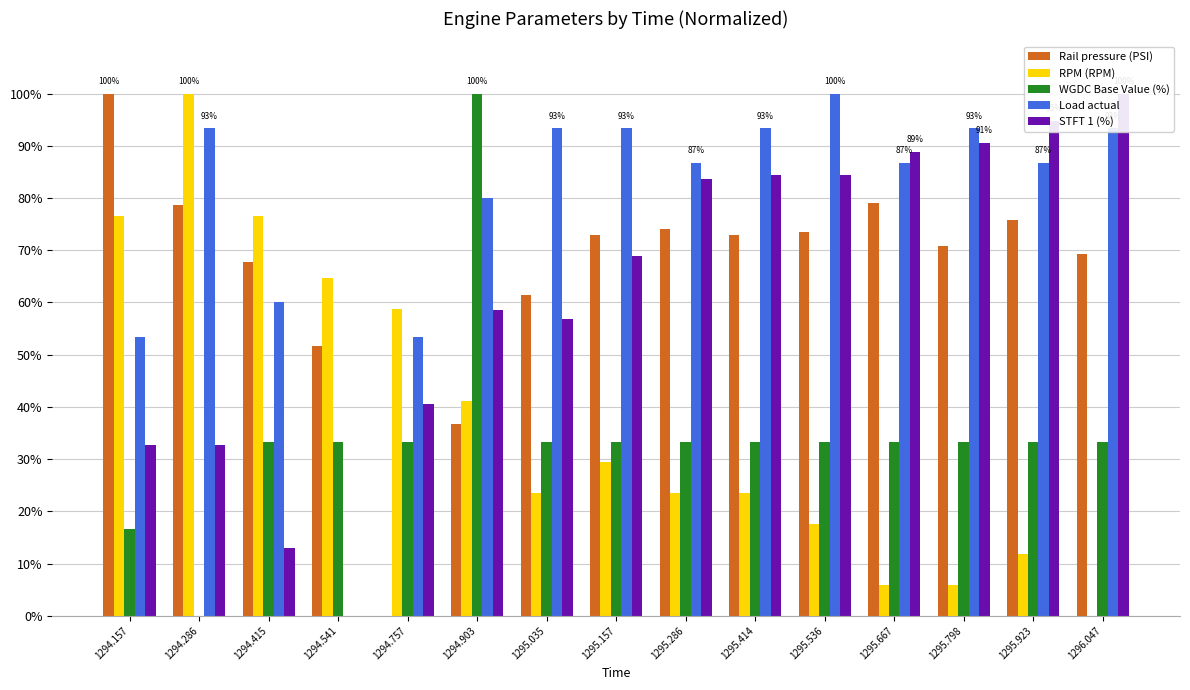

What is the spread (max minus min) of values at 1295.414?

69.8